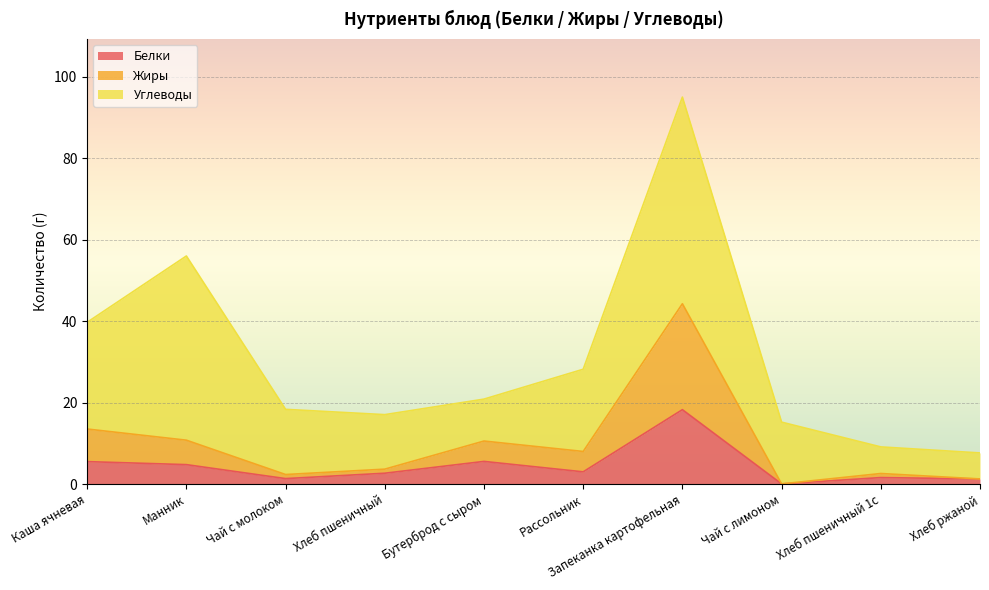

What is the average value of the Белки series?

4.4